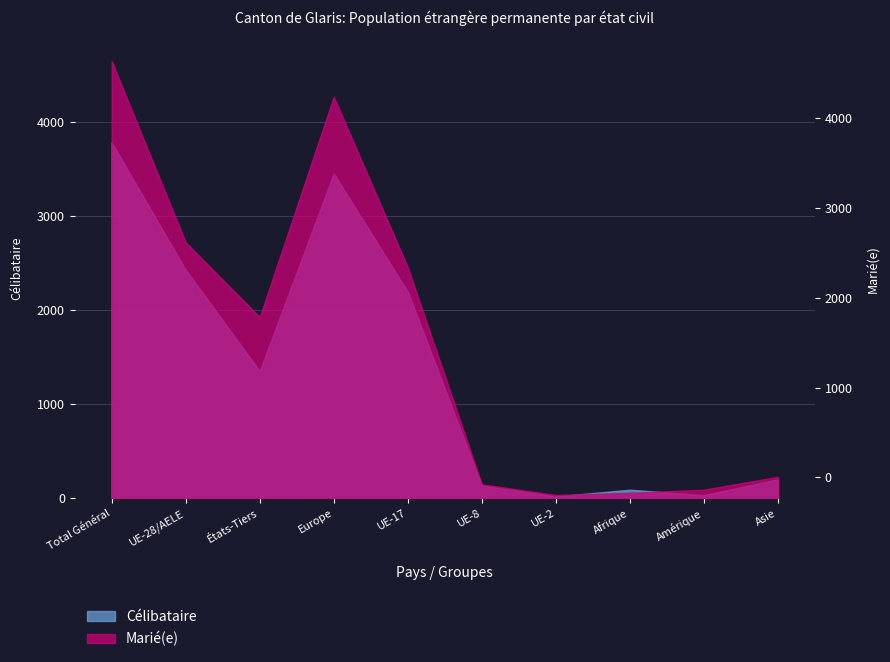

Does the chart have visible grid lines?

Yes